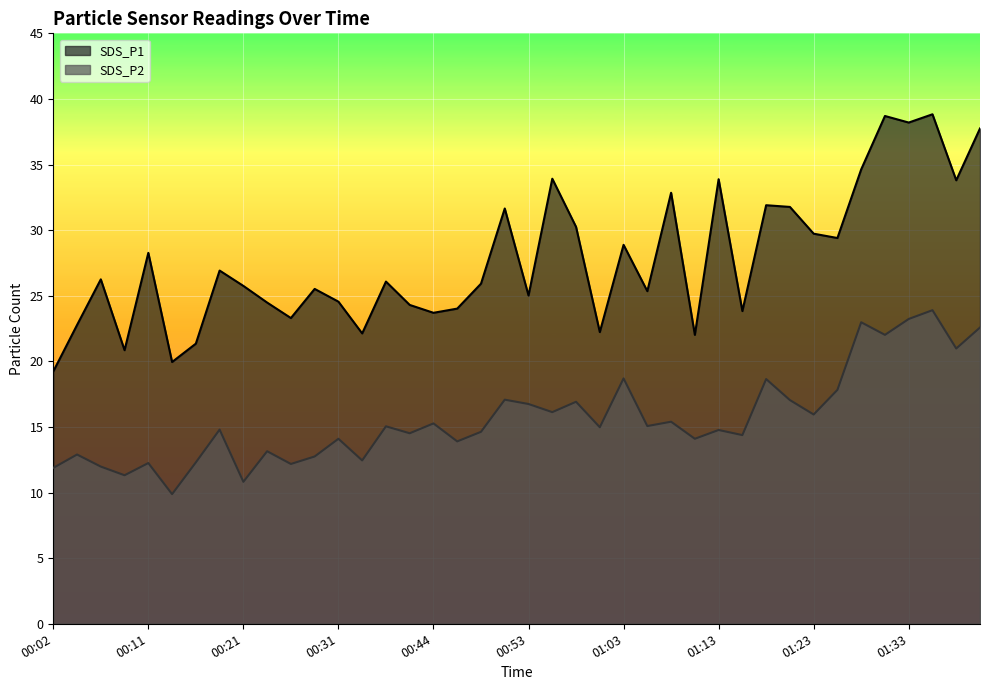

What is the value of the SDS_P2 point at the 14th from the left?

12.4